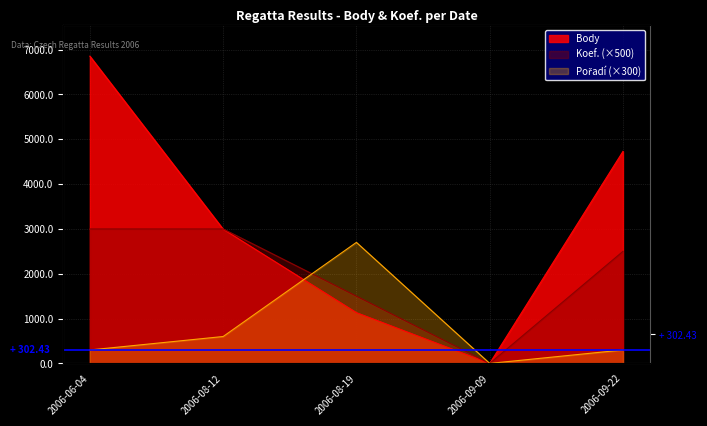

What position from the left is 2006-09-22?

5